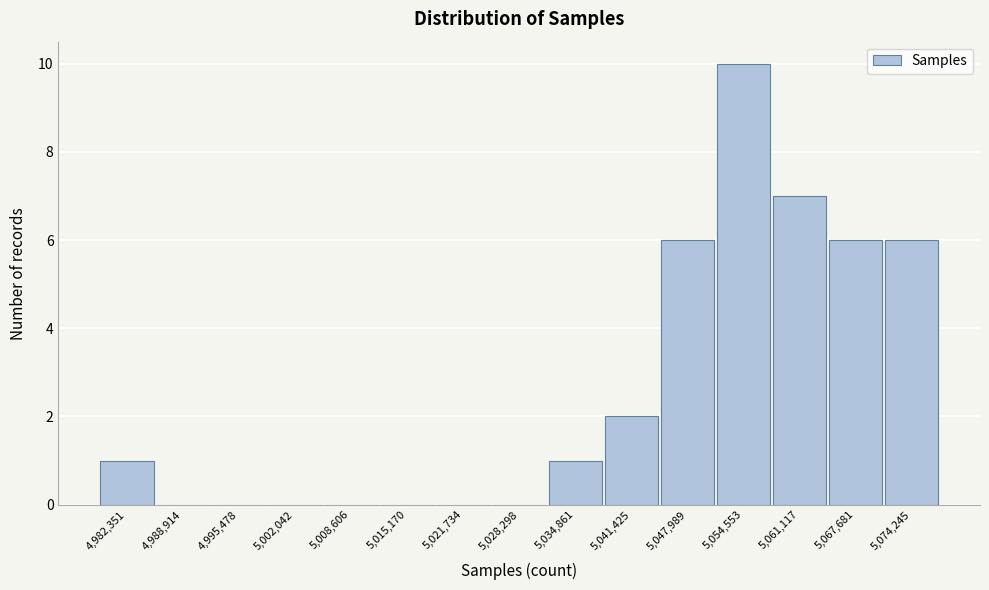

Reading left to right, extract all data points from this chart.

4,982,351=1	4,988,914=0	4,995,478=0	5,002,042=0	5,008,606=0	5,015,170=0	5,021,734=0	5,028,298=0	5,034,861=1	5,041,425=2	5,047,989=6	5,054,553=10	5,061,117=7	5,067,681=6	5,074,245=6